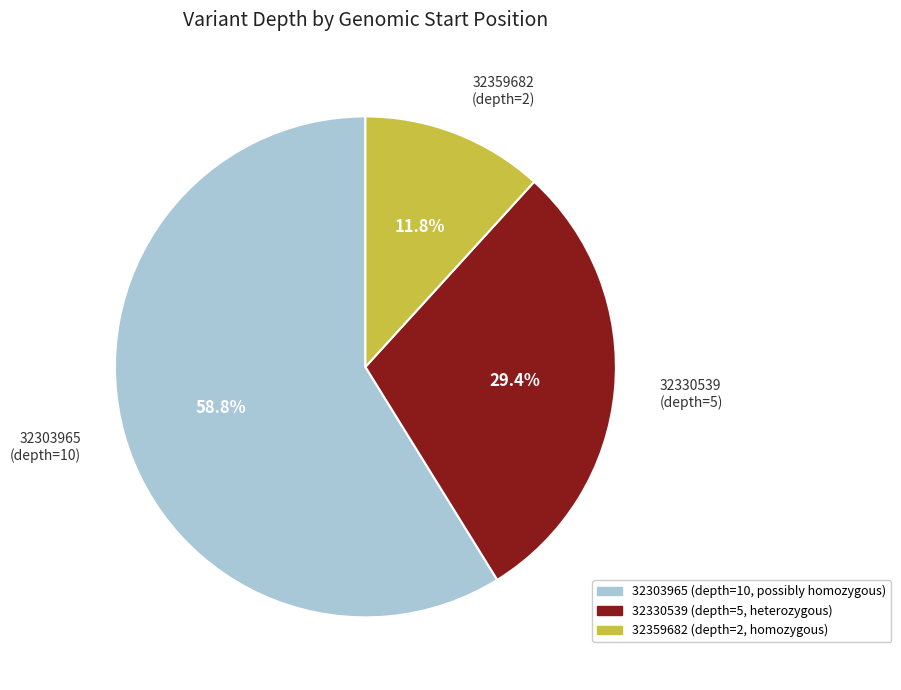

What percentage is NOT represented by 32359682?

88.2%